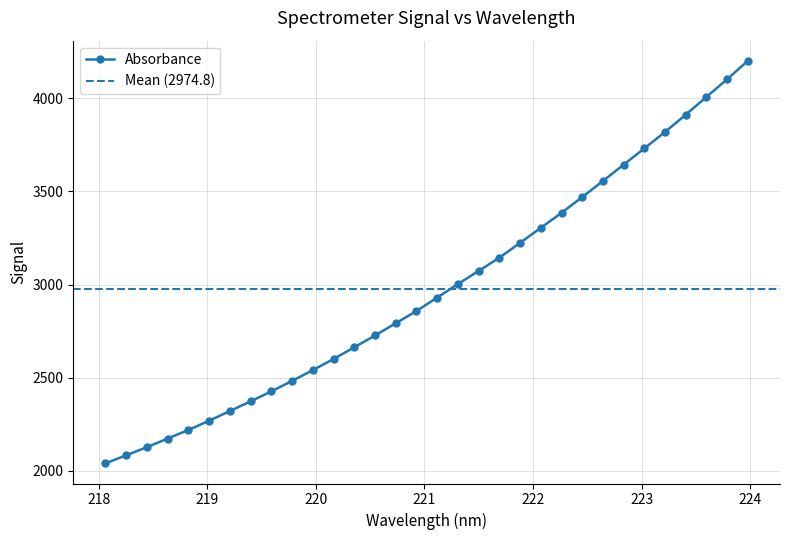

Rank the categories by value from highest to lowest.

223.9802, 223.7895, 223.5987, 223.408, 223.2172, 223.0264, 222.8355, 222.6447, 222.4538, 222.263, 222.0721, 221.8812, 221.6902, 221.4993, 221.3083, 221.1174, 220.9264, 220.7354, 220.5444, 220.3533, 220.1623, 219.9712, 219.7801, 219.589, 219.3979, 219.2067, 219.0156, 218.8244, 218.6332, 218.442, 218.2508, 218.0596